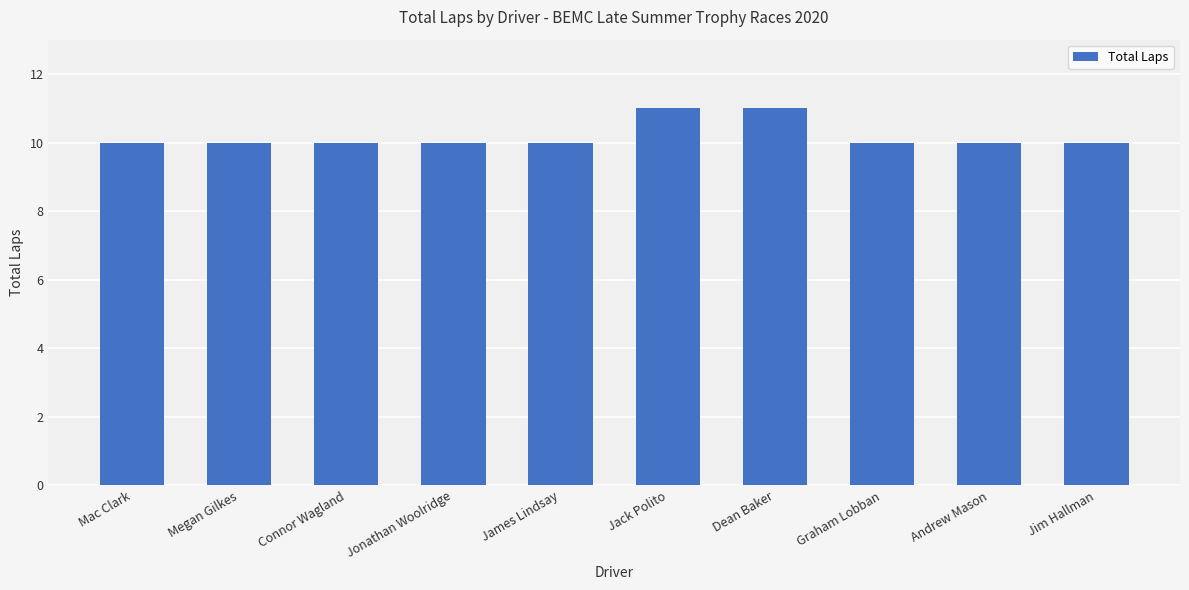

How many series are shown in this chart?

1